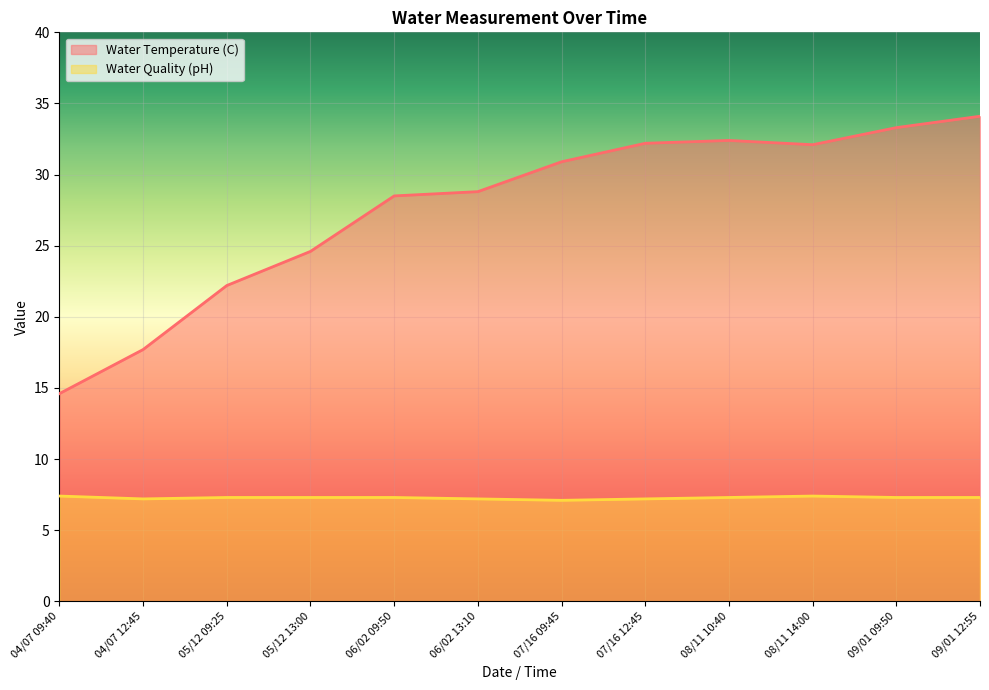

Reading left to right, list all the values displayed in this chart.

Water Temperature (C): 14.6	17.7	22.2	24.6	28.5	28.8	30.9	32.2	32.4	32.1	33.3	34.1
Water Quality (pH): 7.4	7.2	7.3	7.3	7.3	7.2	7.1	7.2	7.3	7.4	7.3	7.3